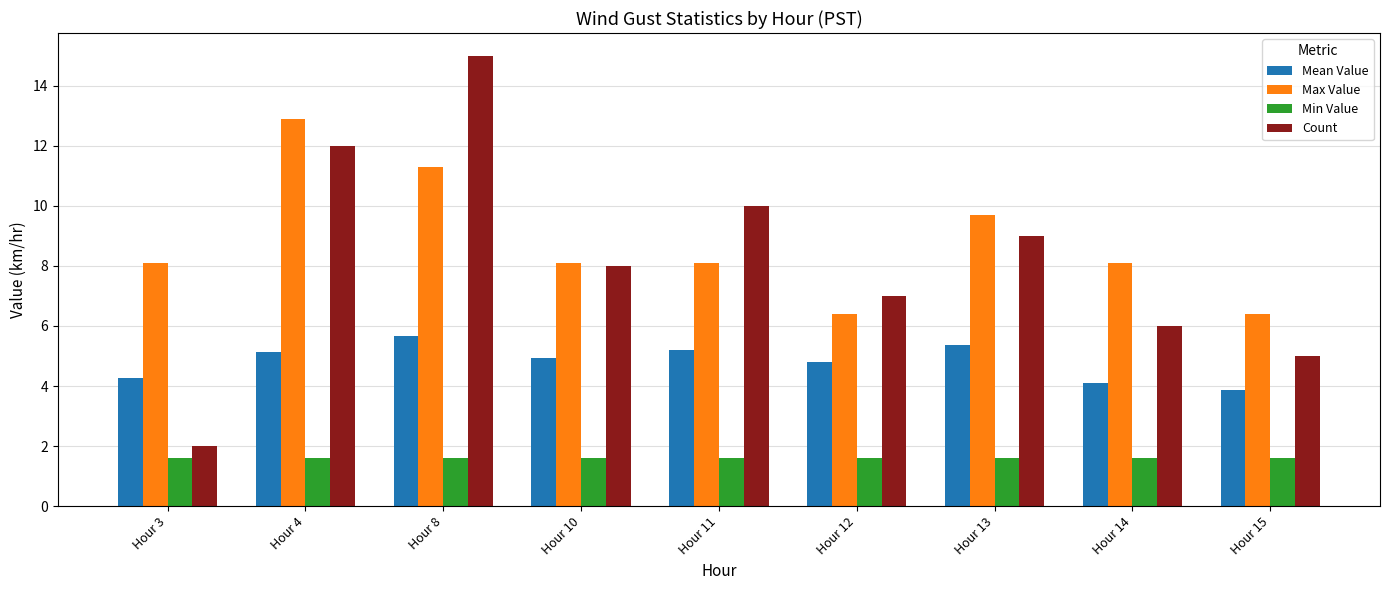

What is the spread (max minus min) of values at Hour 13?

8.1